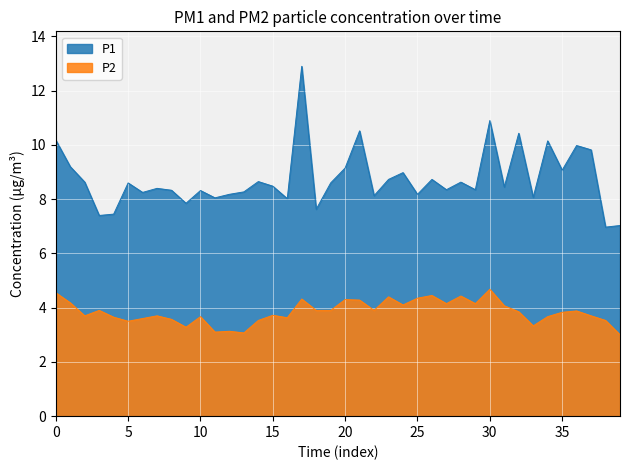

What is the value of the P1 point at the 15th from the left?

8.7